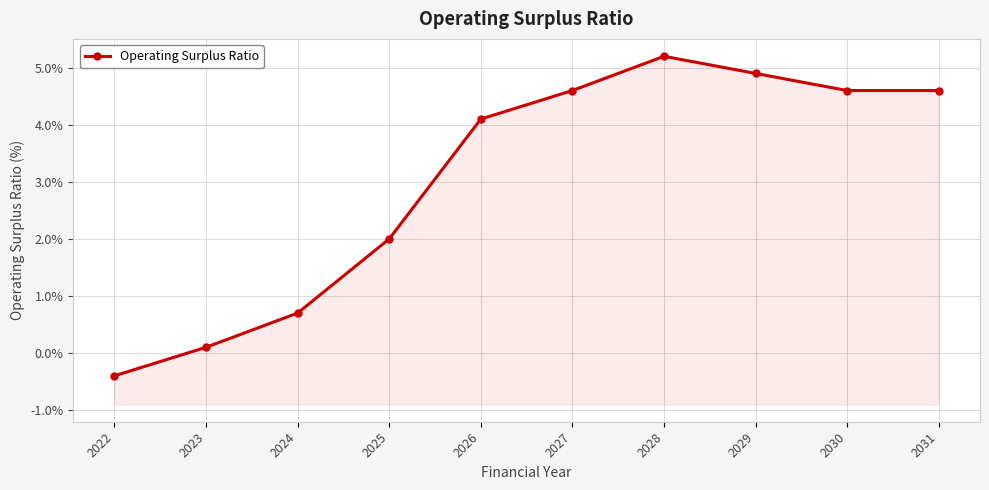

Rank the categories by value from lowest to highest.

2022, 2023, 2024, 2025, 2026, 2027, 2030, 2031, 2029, 2028